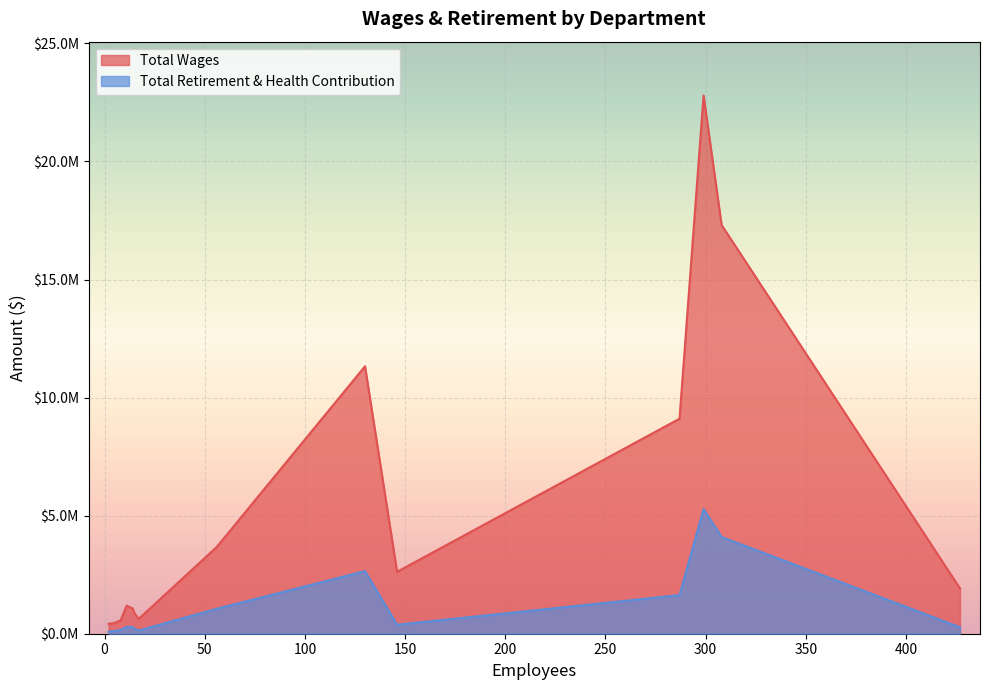

True or false: Total Wages has more than 1 interior local peaks.

True